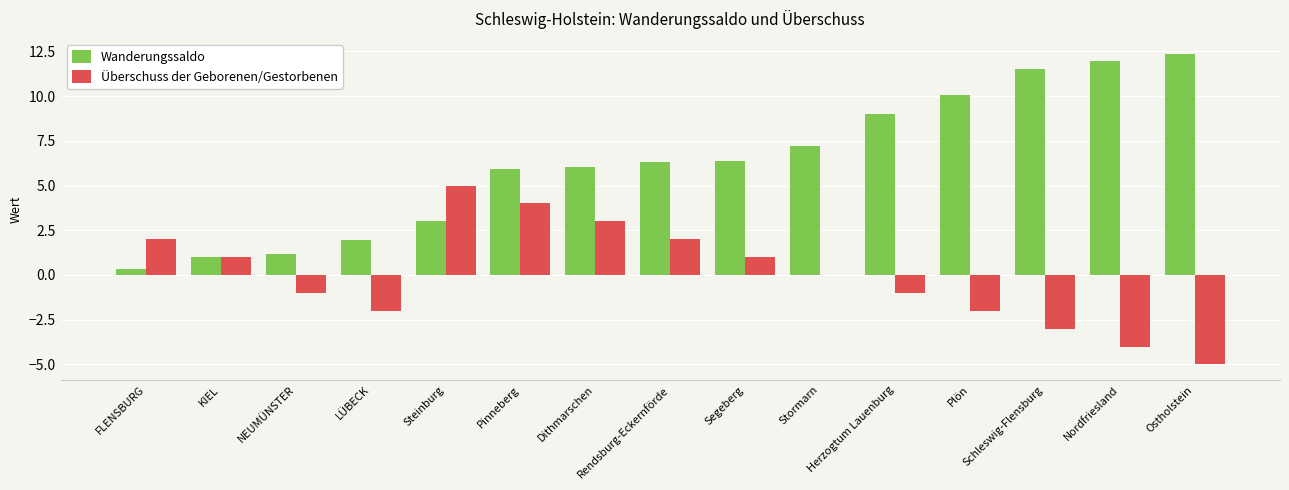

At which label is Überschuss der Geborenen/Gestorbenen closest to 0?

Stormarn